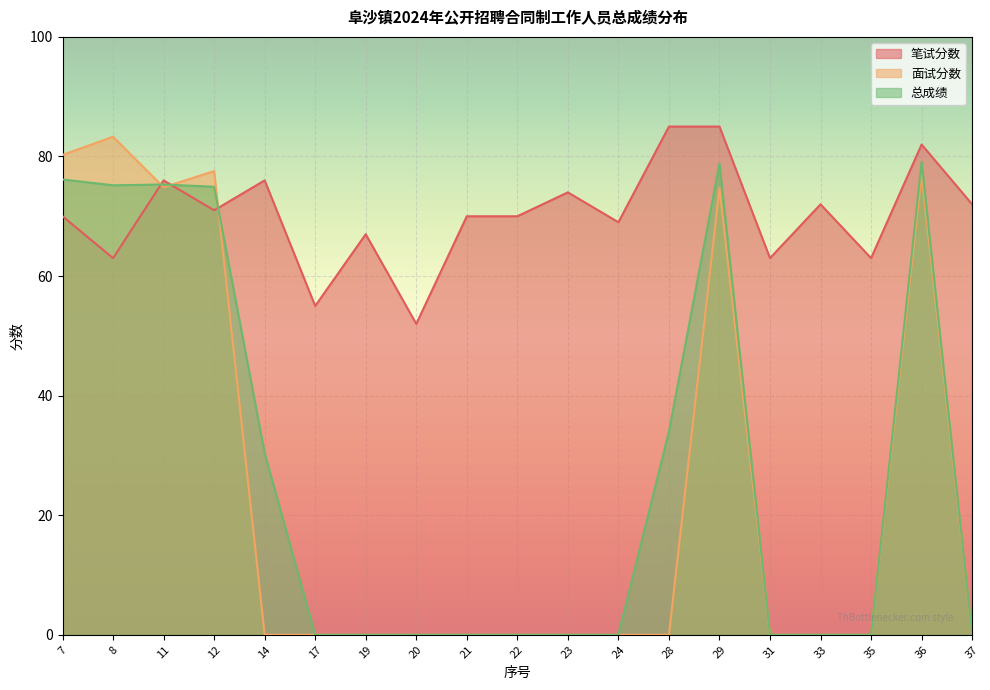

How many values in the 笔试分数 series exceed 70?

9